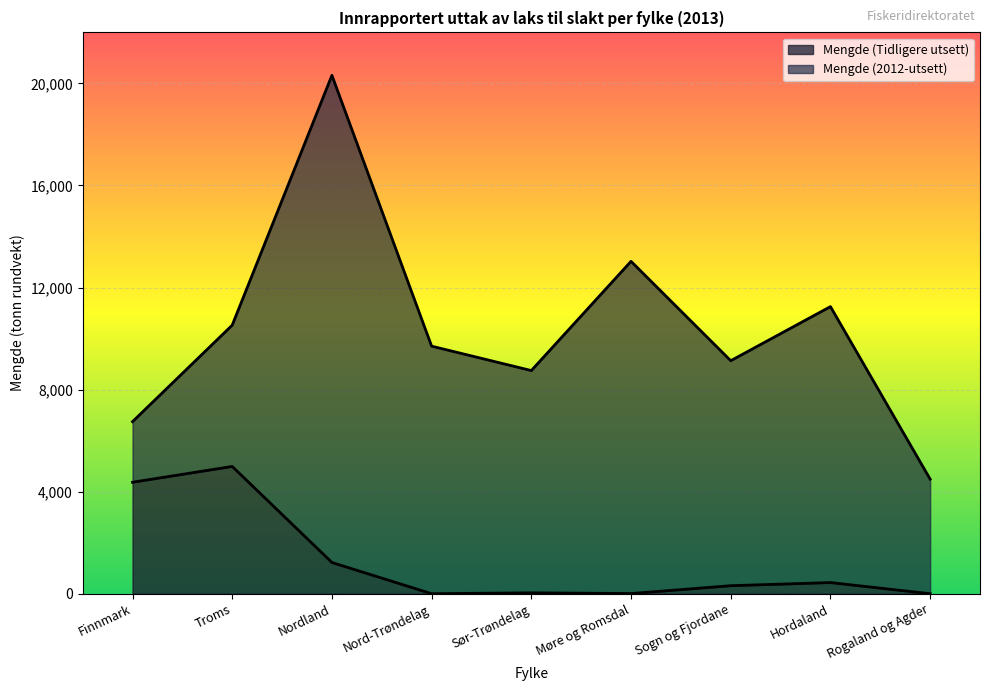

Reading left to right, what are all the values shown in this chart?

Finnmark=4369.1	Troms=4988.7	Nordland=1223.9	Nord-Trøndelag=0.0	Sør-Trøndelag=34.6	Møre og Romsdal=6.2	Sogn og Fjordane=314.0	Hordaland=436.9	Rogaland og Agder=0.0